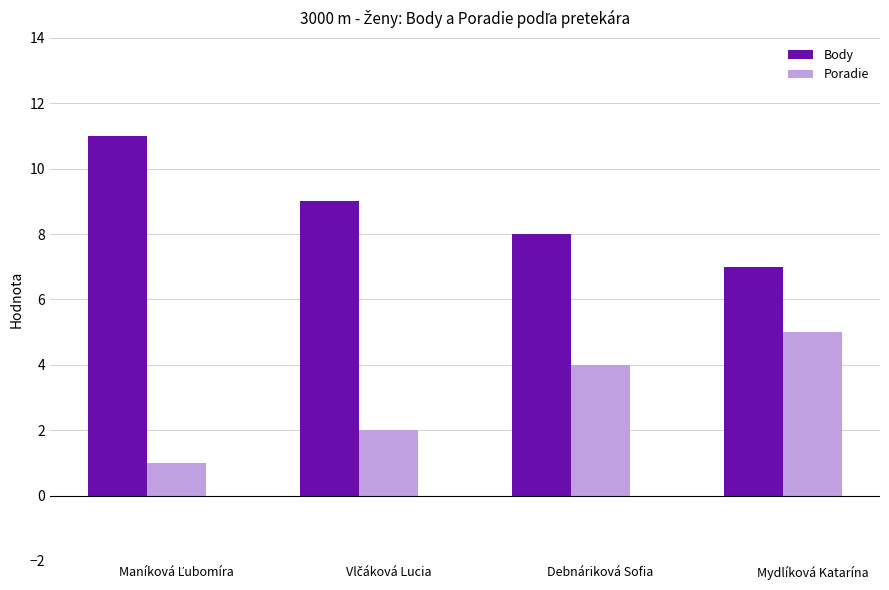

What is the greatest value displayed?

11